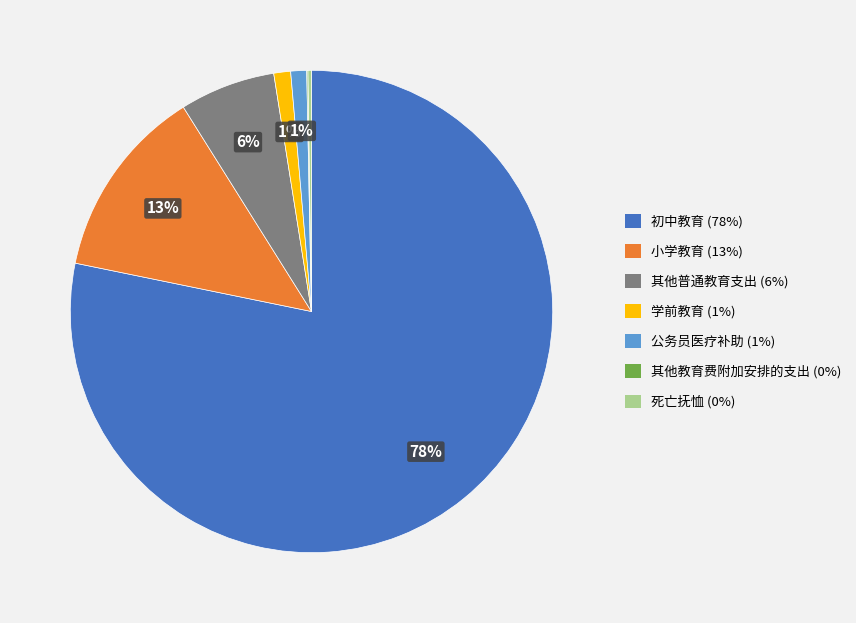

Which has a higher value, 初中教育 or 公务员医疗补助?

初中教育